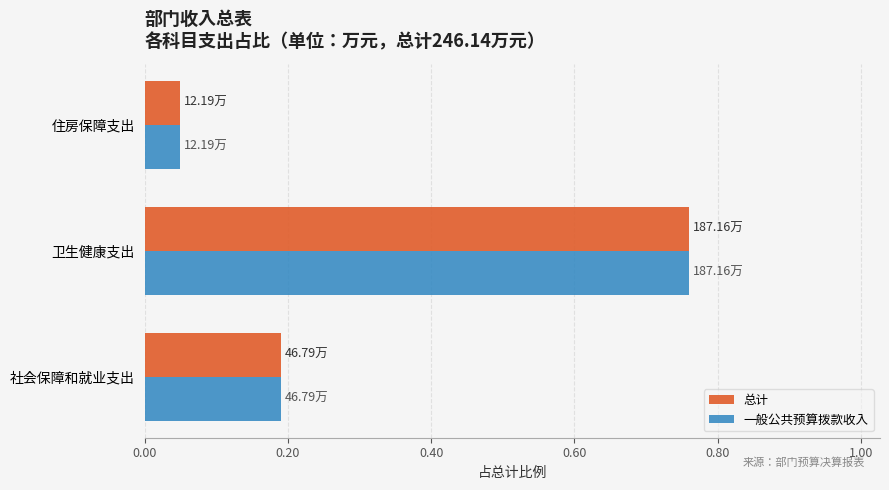

At which label does 一般公共预算拨款收入 reach its minimum?

住房保障支出